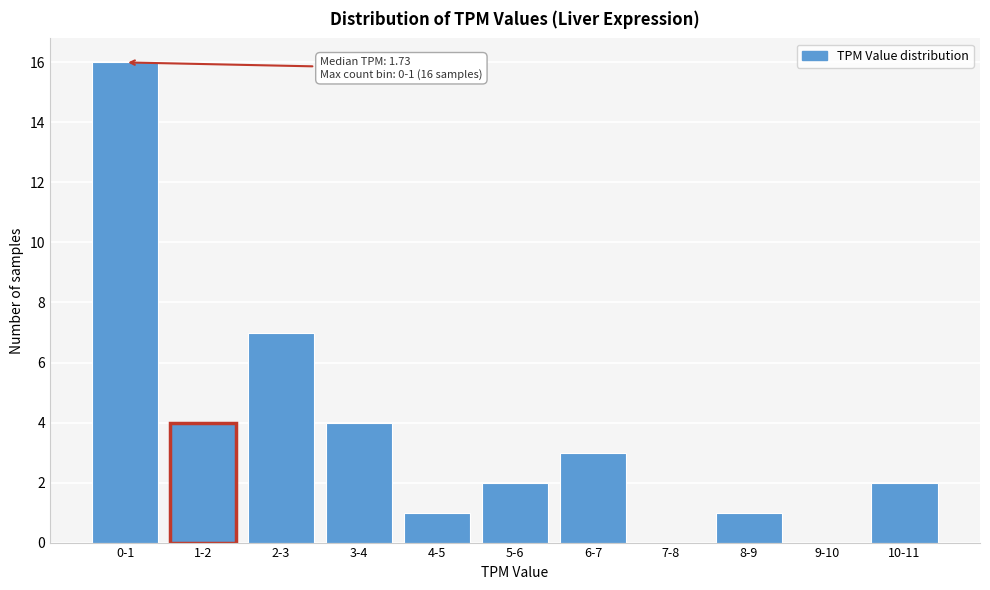

Reading right to left, transcribe all the data shown in this chart.

10-11=2	9-10=0	8-9=1	7-8=0	6-7=3	5-6=2	4-5=1	3-4=4	2-3=7	1-2=4	0-1=16